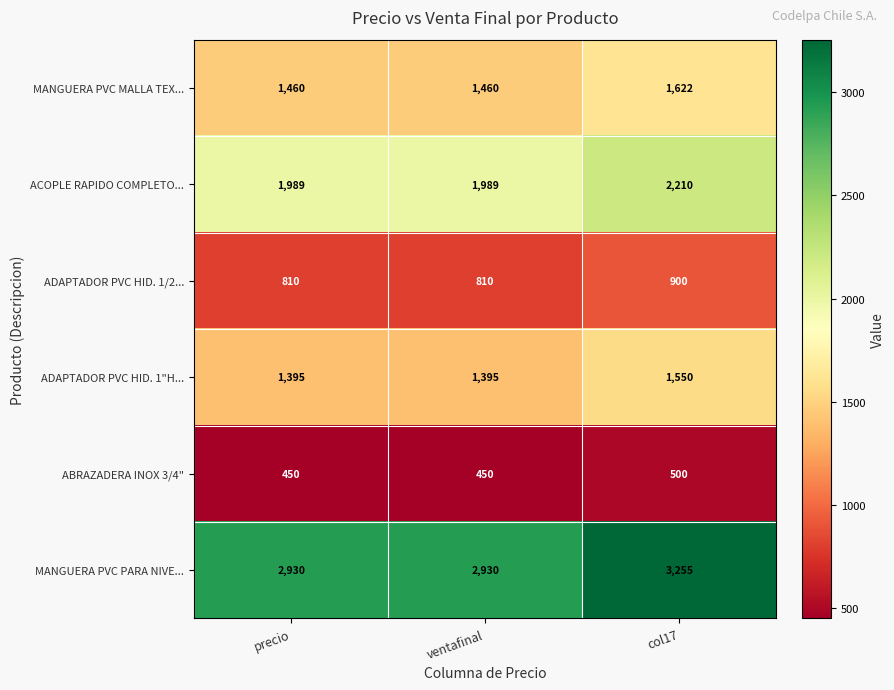

How many ABRAZADERA INOX 3/4" values are between 450 and 500?

3